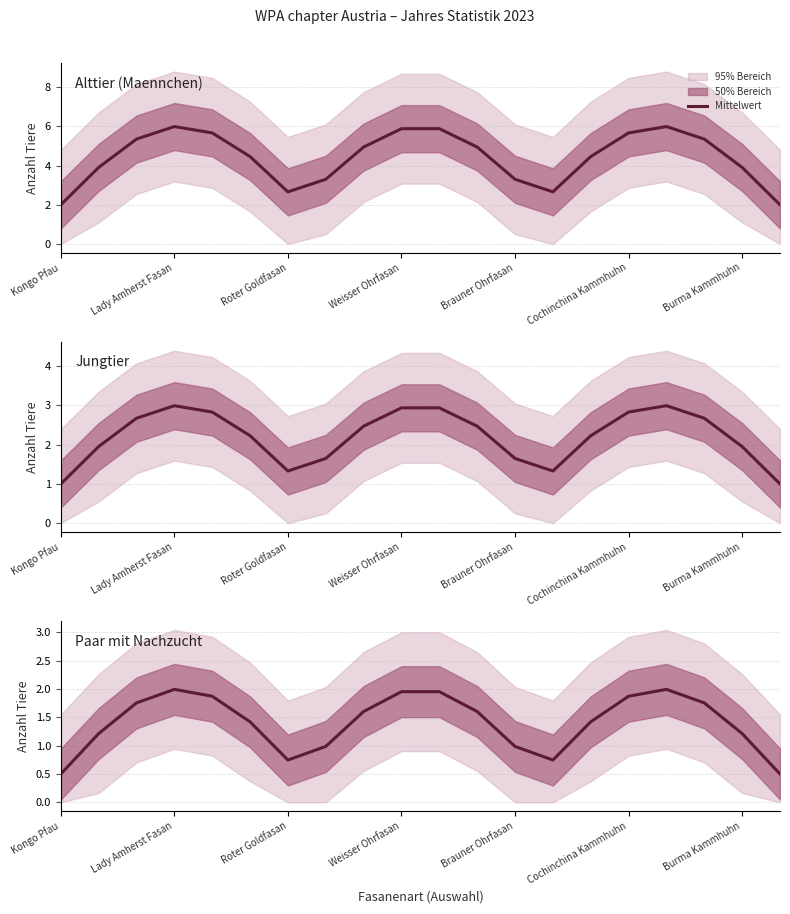

How many interior local peaks (higher than both neighbors) does the data have?

3